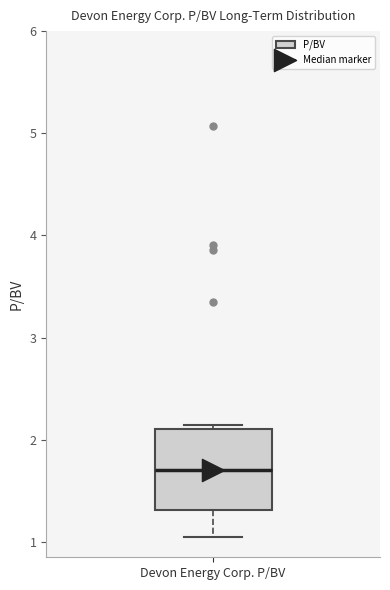

Transcribe this box plot: give where the median line is, the range the box spans, and where the two whiskers end, as read against the y-axis. The values are not printed on the chart, so give them approximately, as read against the axis.

median 1.7, box 1.3 to 2.1, whiskers 1.1 to 2.1 (just above the box's upper edge)